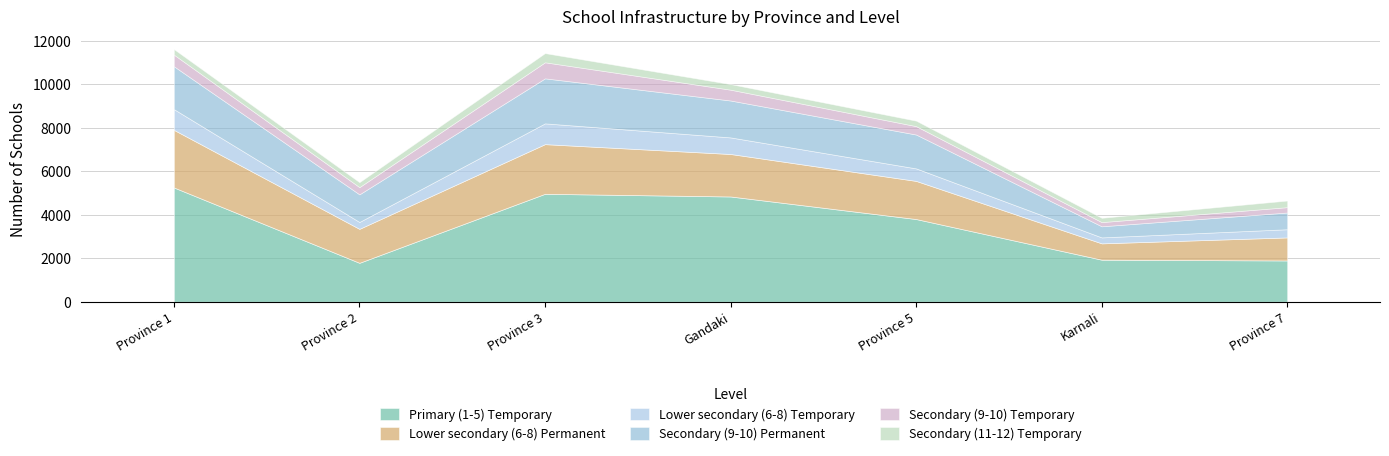

In Secondary (9-10) Temporary, how many points are higher than both neighbors (excluding endpoints)?

1